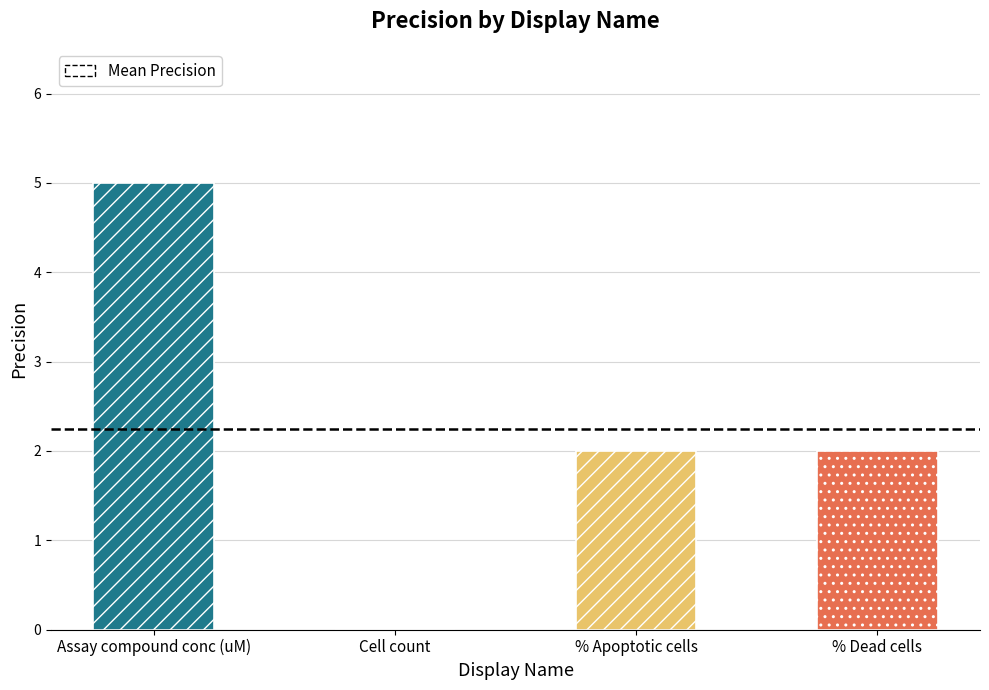

The value at Assay compound conc (uM) is 5. True or false?

True